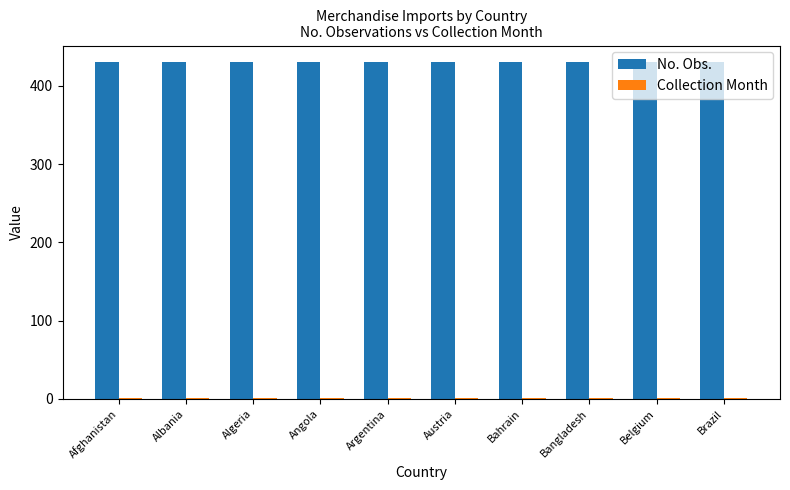

Which series has the largest total across all categories?

No. Obs.